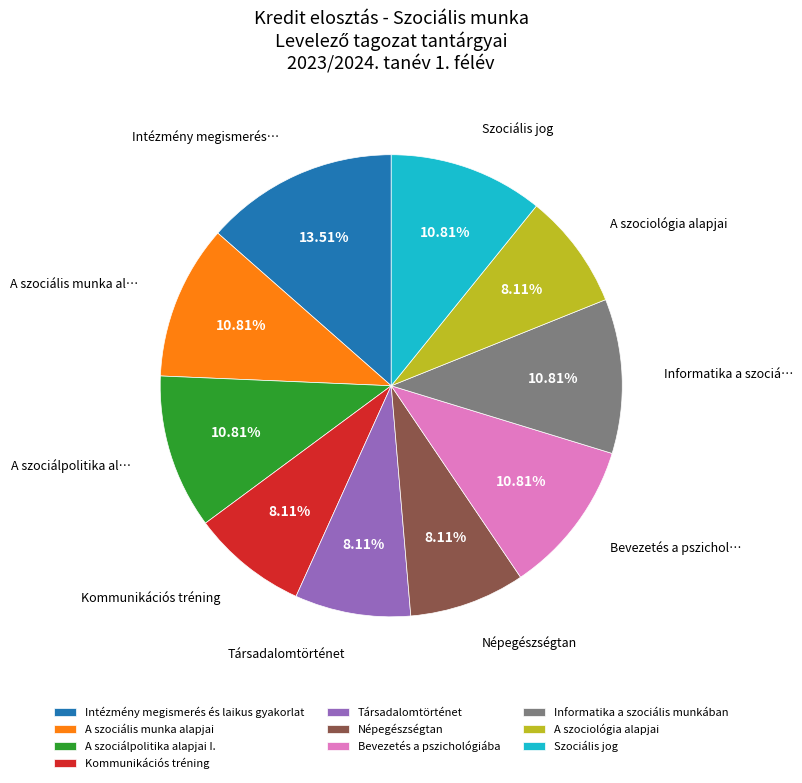

Combined, do Intézmény megismerés és laikus gyakorlat and Informatika a szociális munkában account for over 50%?

No